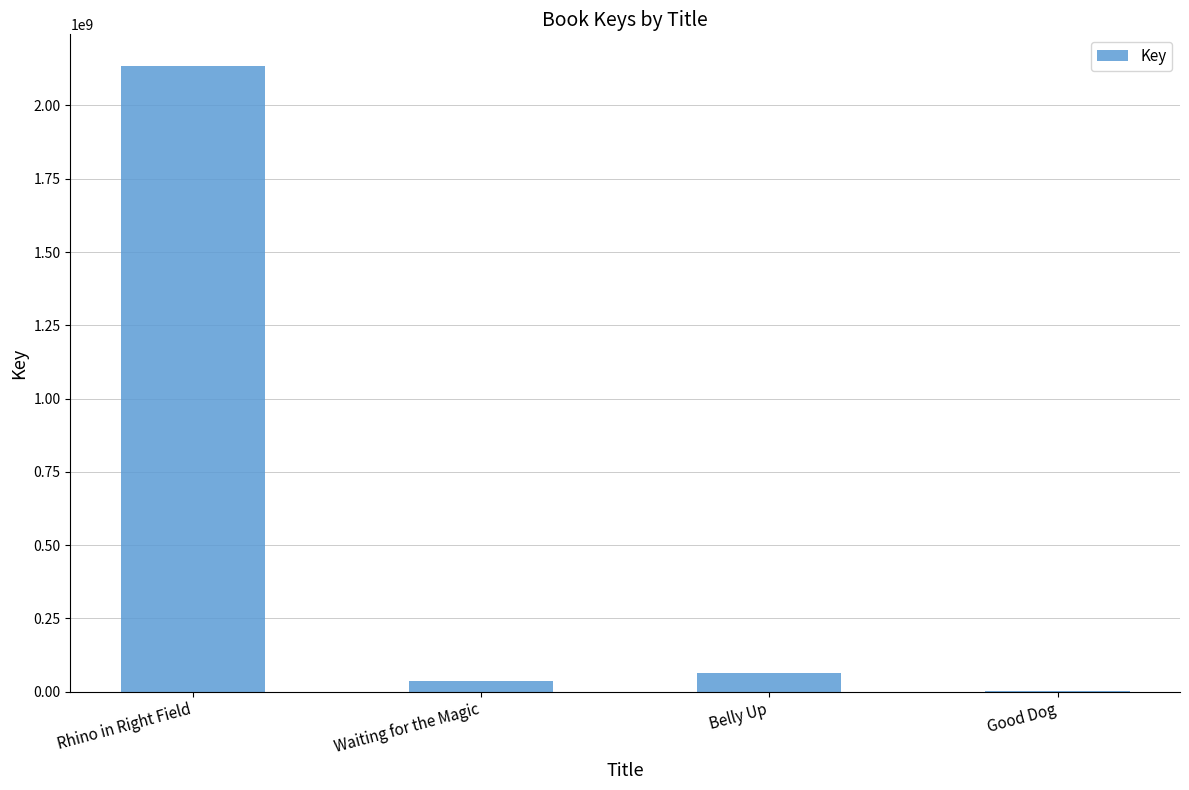

What is the average value?

559596077